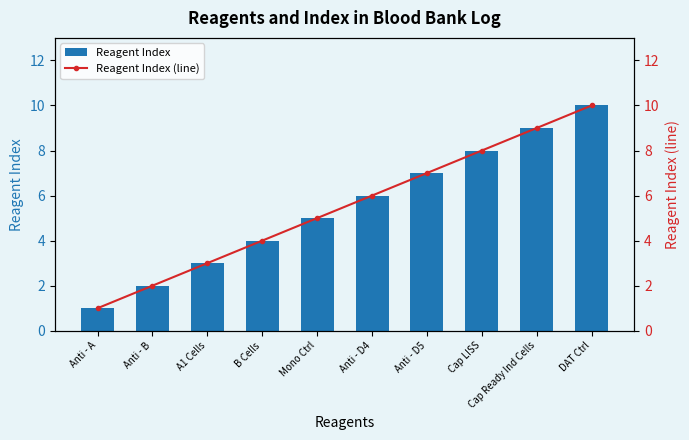

The value of Reagent Index at Anti - D5 is 7. True or false?

True